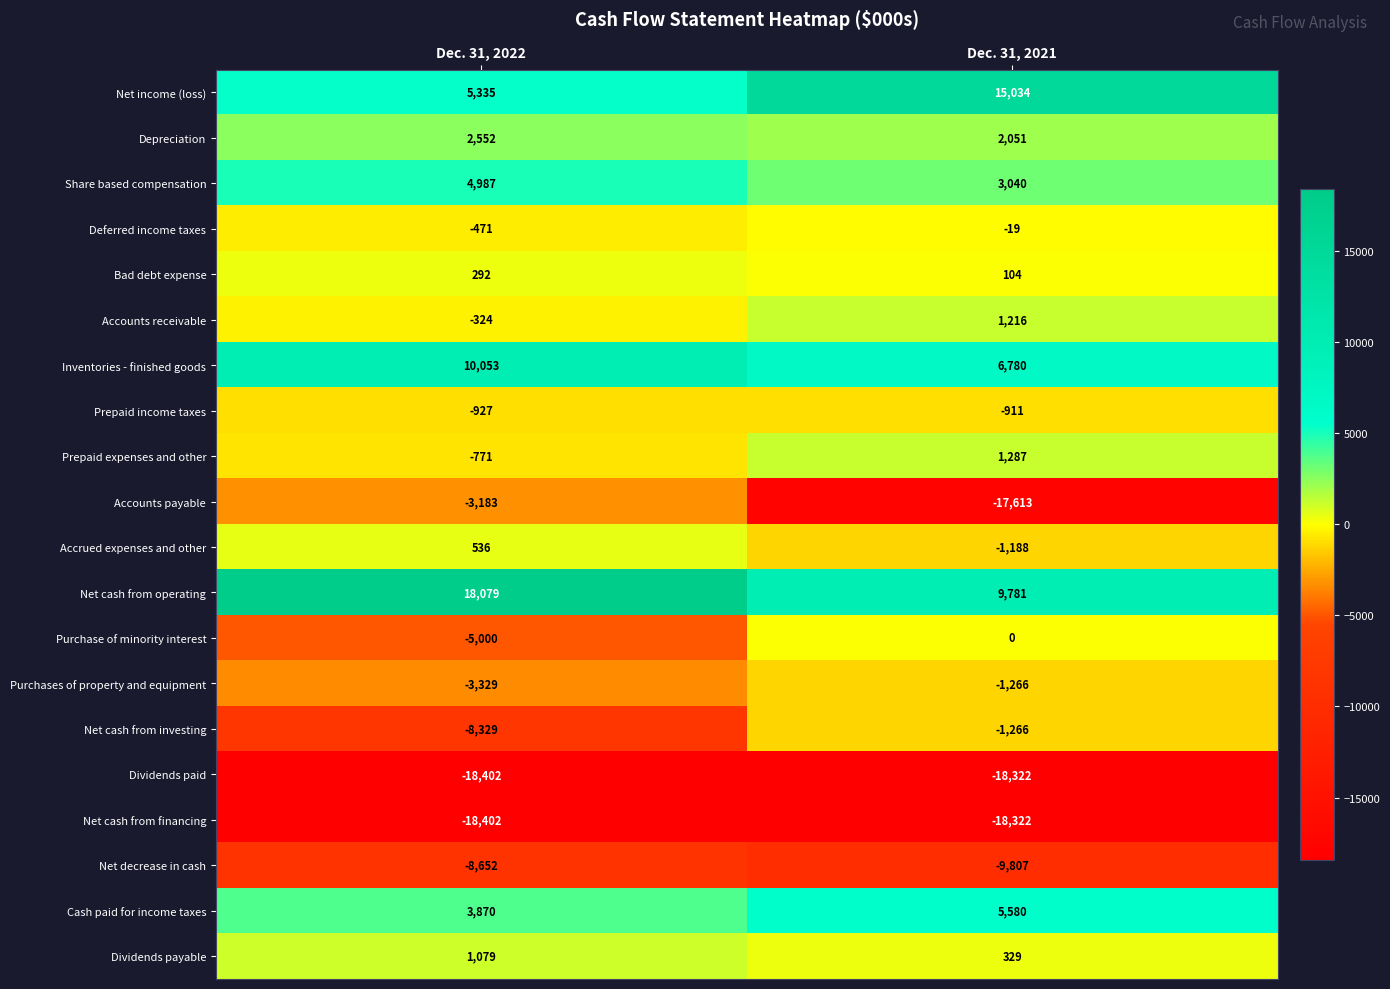

What is the approximate value of Purchases of property and equipment at Dec. 31, 2022?

-3329